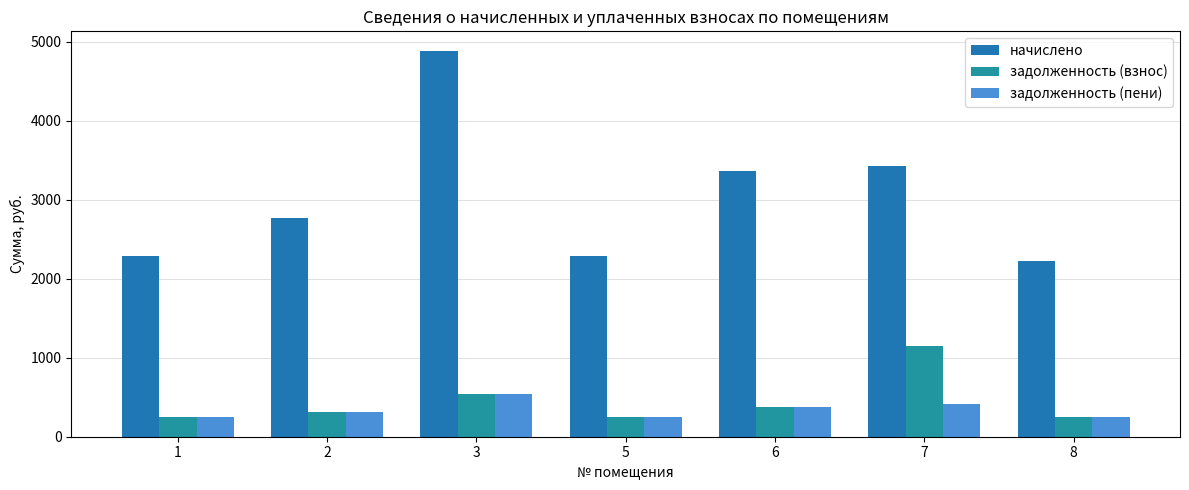

Which category has the lowest value in the задолженность (взнос) series?

8